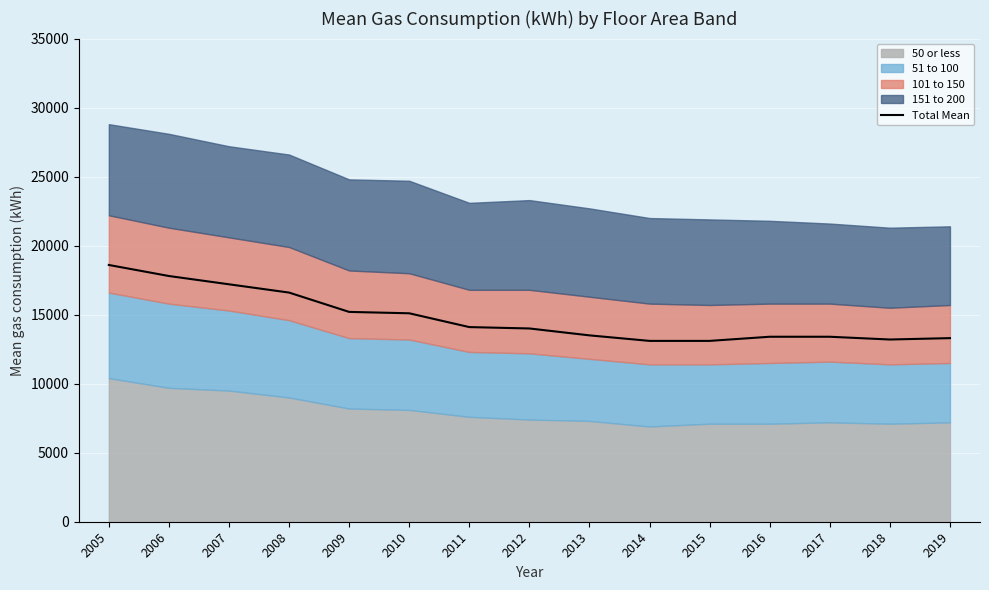

Is it true that the value at 2012 is 14000?

True